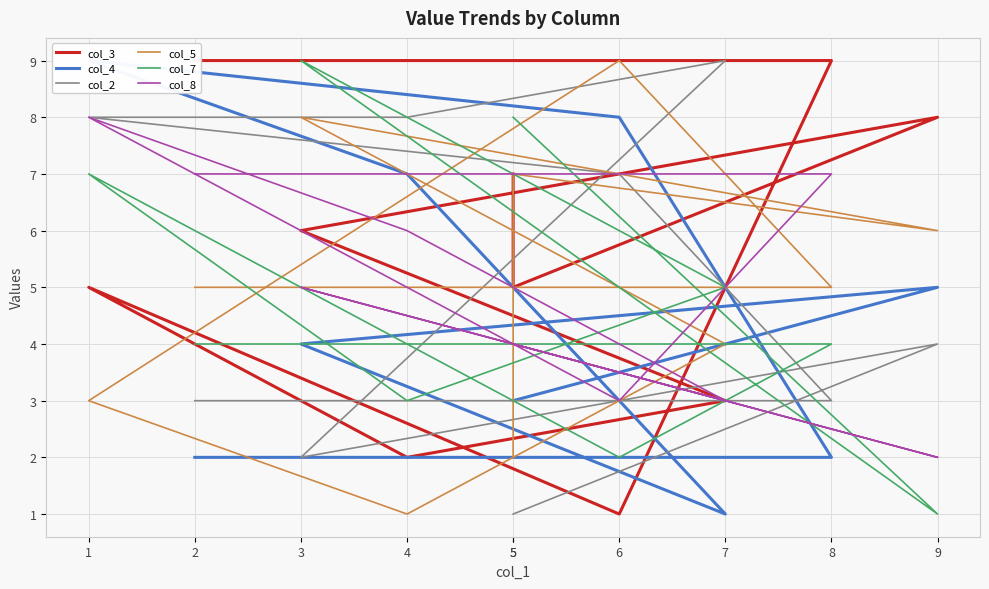

What is the minimum value for col_4?

1